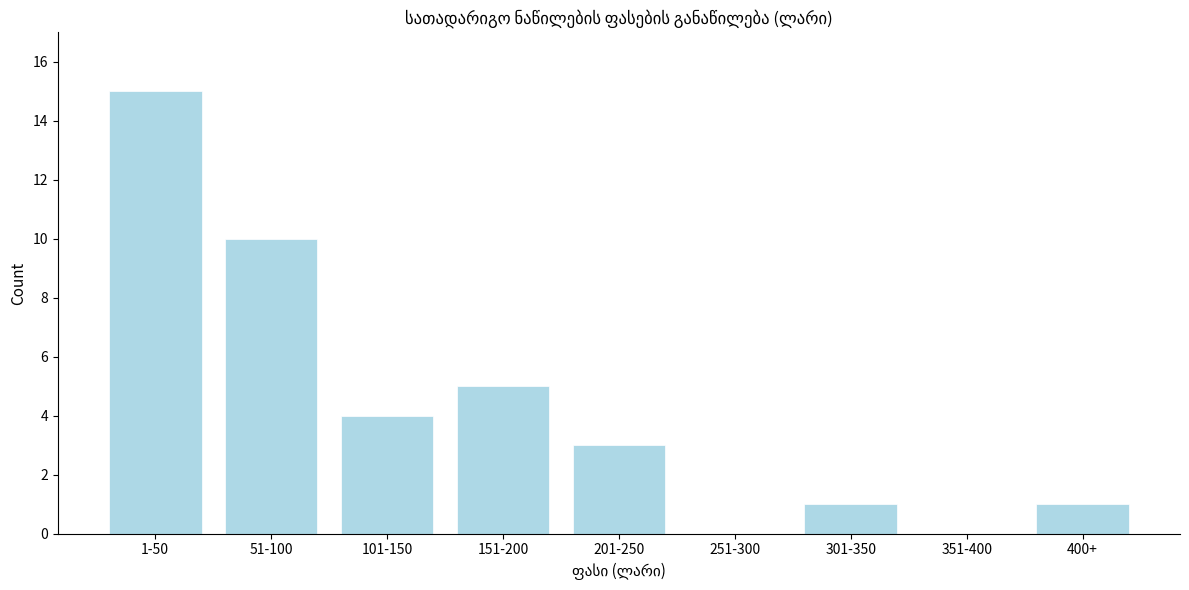

Reading right to left, transcribe all the data shown in this chart.

400+=1	351-400=0	301-350=1	251-300=0	201-250=3	151-200=5	101-150=4	51-100=10	1-50=15